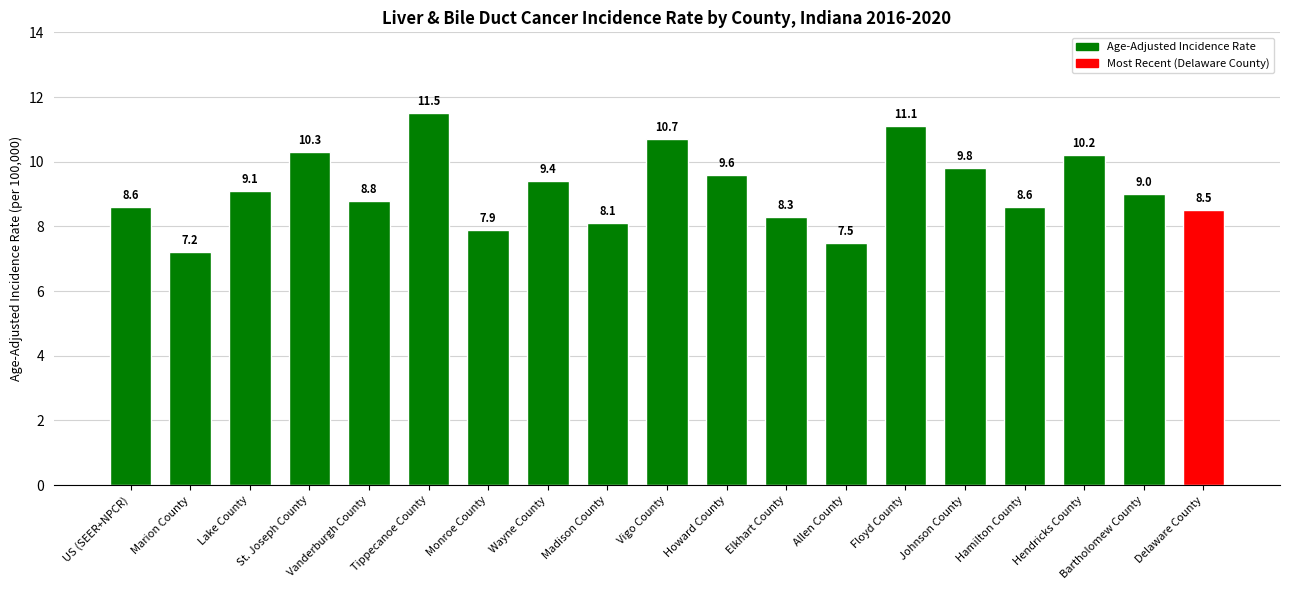

Which has a higher value, Madison County or Johnson County?

Johnson County